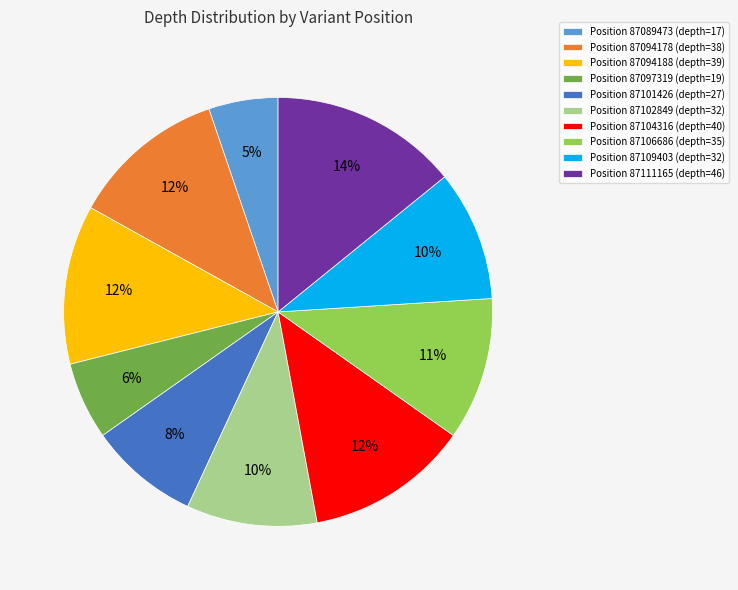

Which slice is the largest?

Position 87111165 (depth=46)